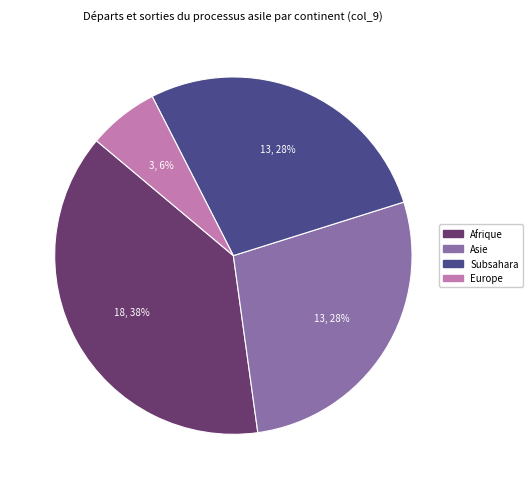

Count the number of slices in the pie.

4